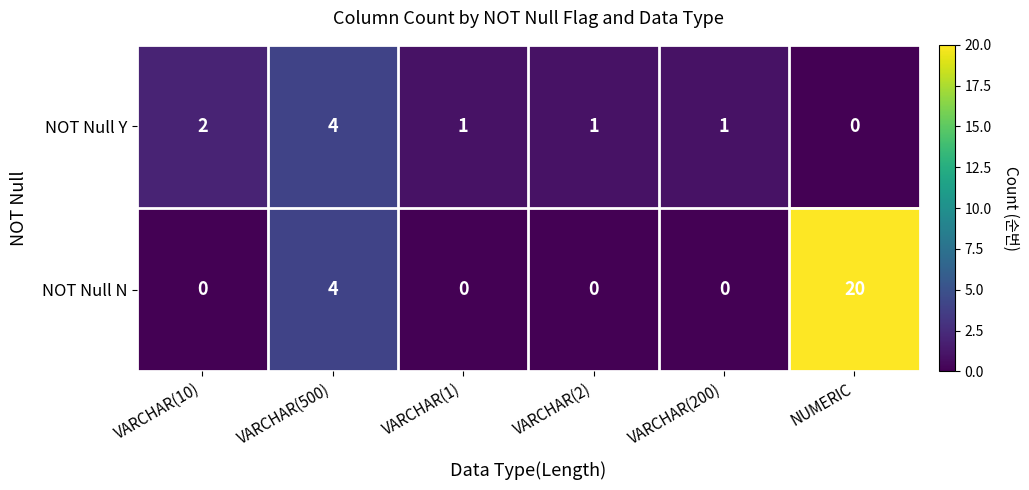

At which category is the sum across all series the highest?

NUMERIC